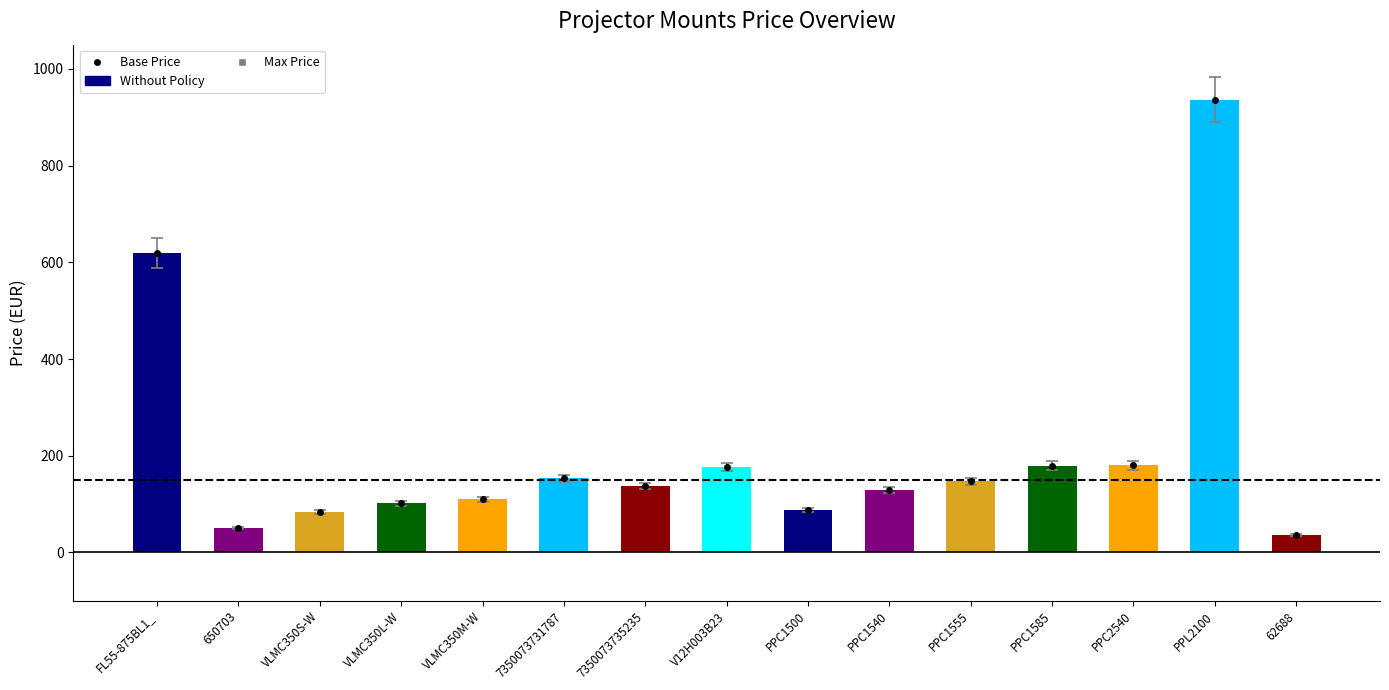

What is the difference between the Base Price values at VLMC350M-W and VLMC350S-W?

25.5